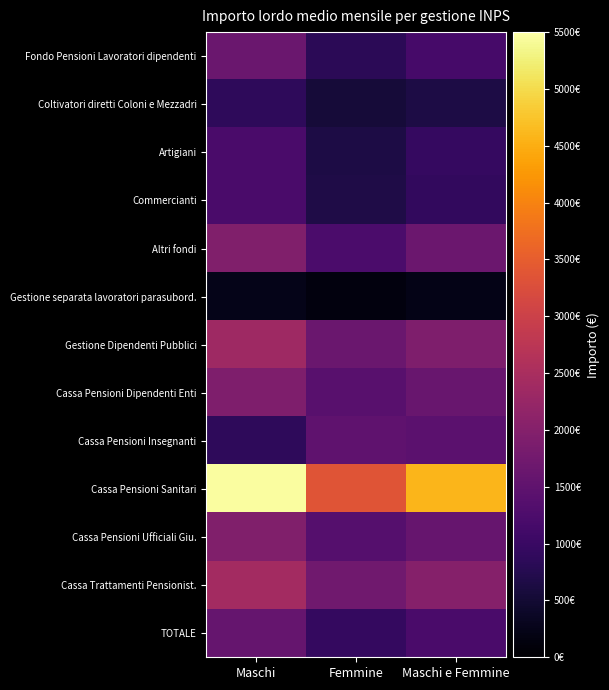

At which category is the sum across all series the highest?

Maschi